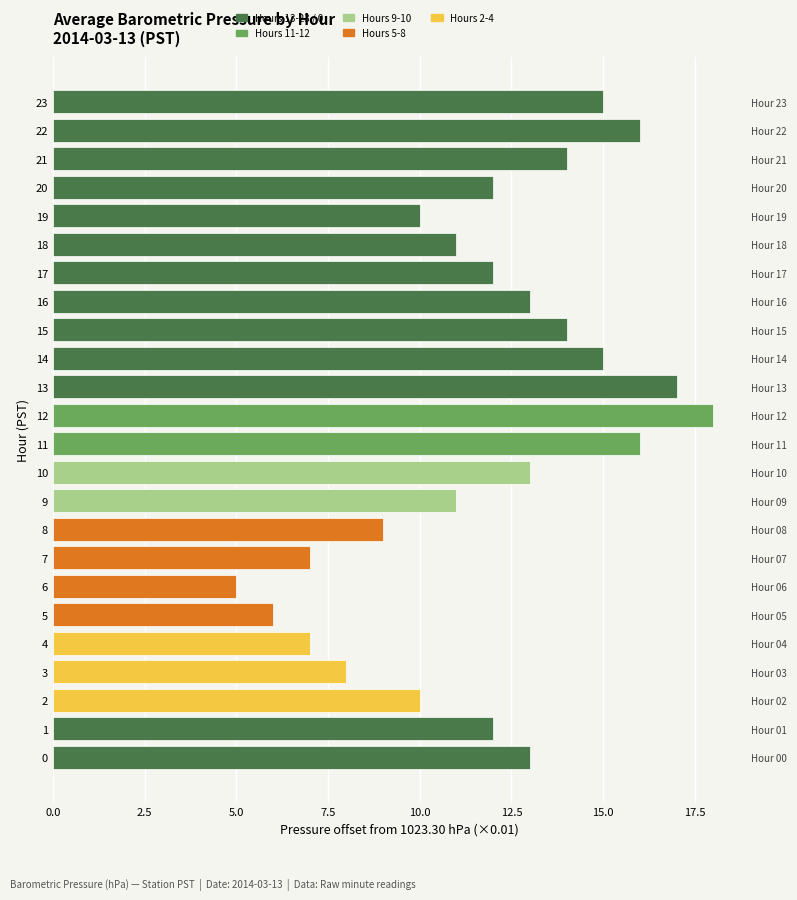

At which label is the value closest to 11?

9